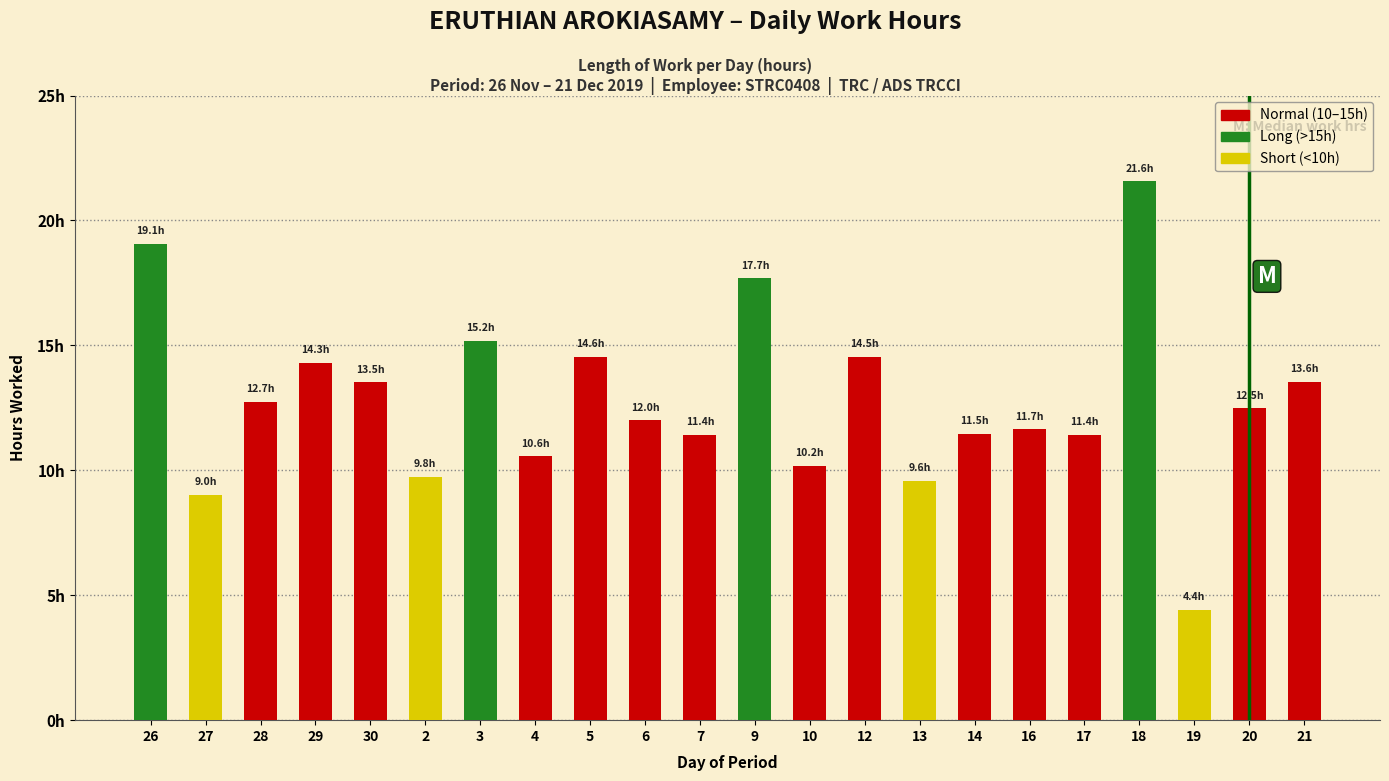

Which has a higher value, 18 or 16?

18